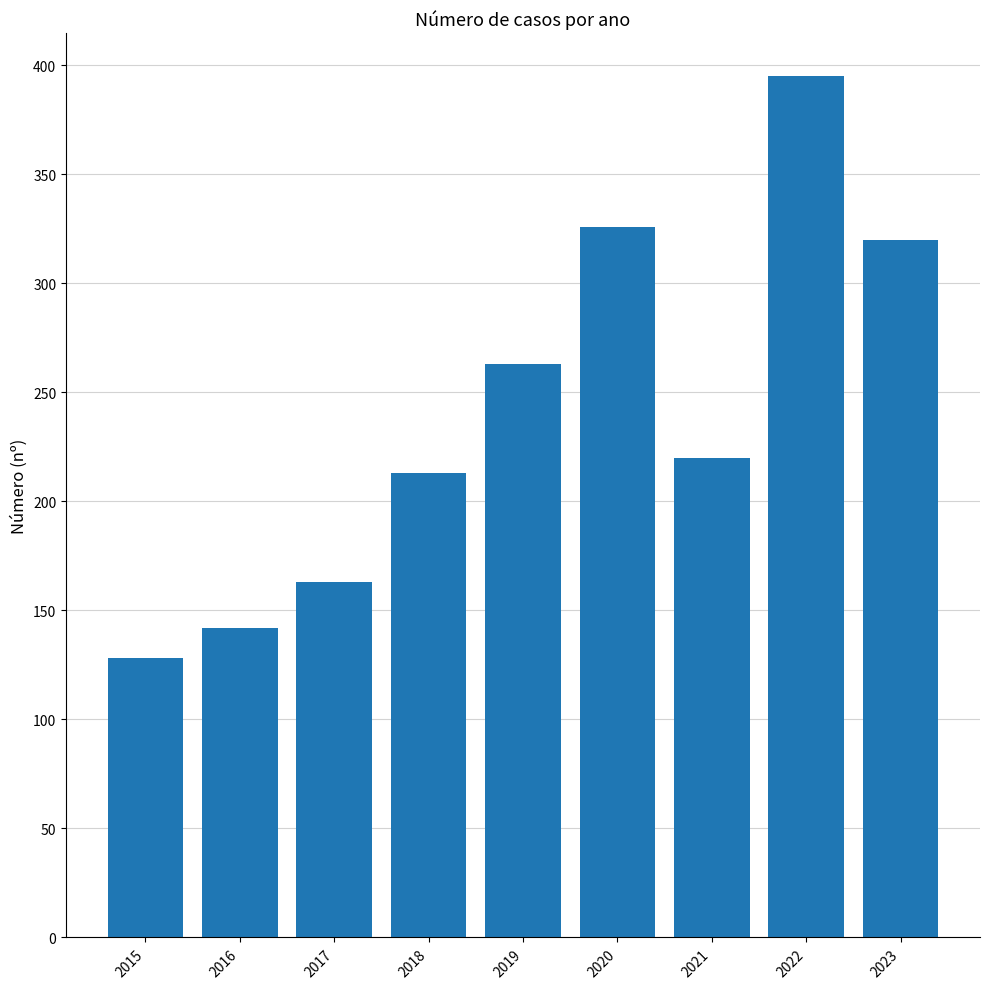

Count the number of categories in the chart.

9